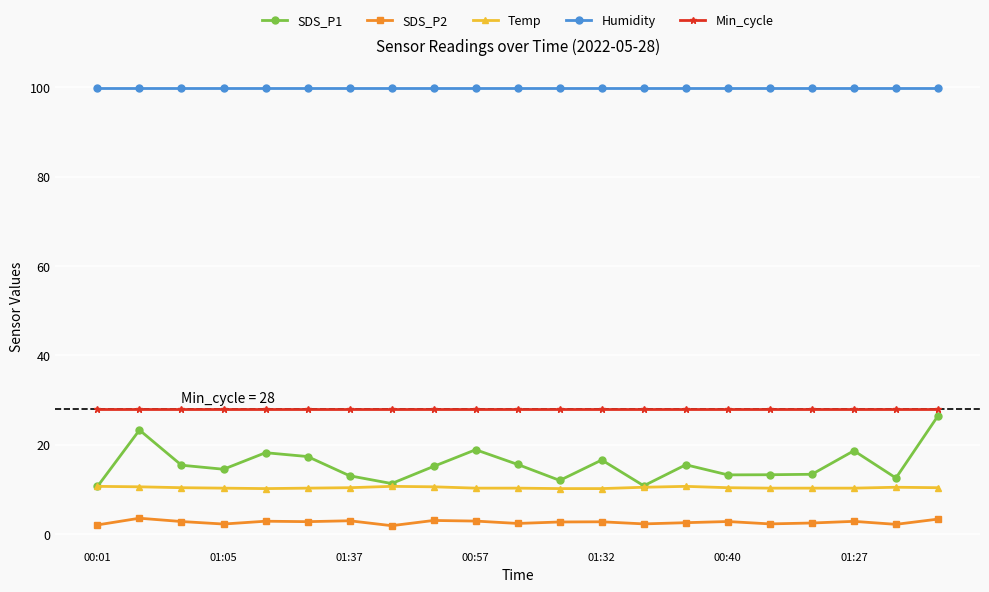

True or false: Temp and SDS_P2 intersect in this chart.

False